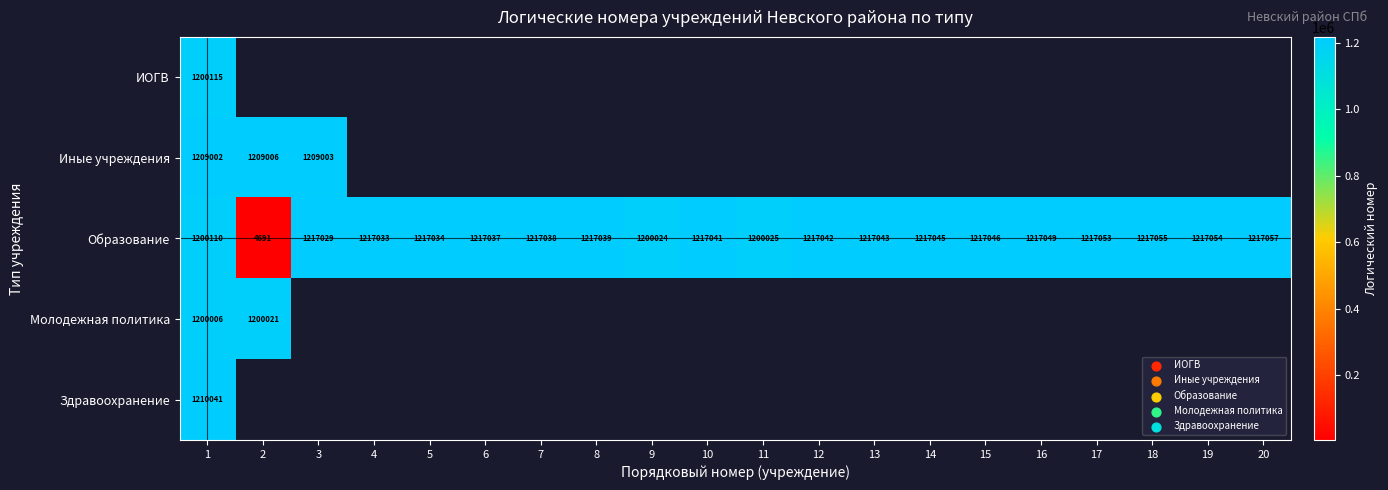

What is the approximate value of Образование at 7, to the nearest 100?

1217000